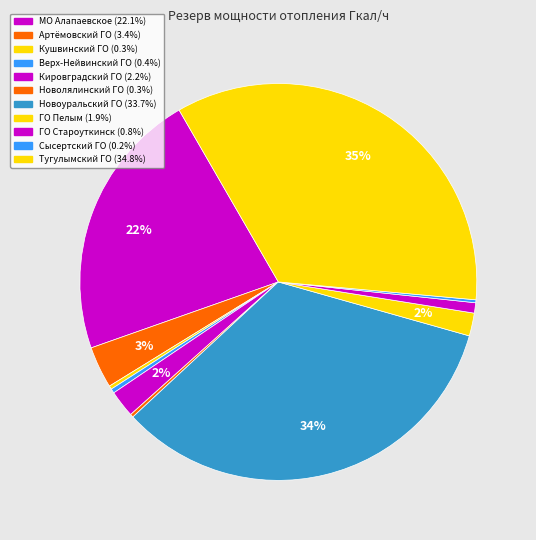

How many segments does this pie chart have?

11